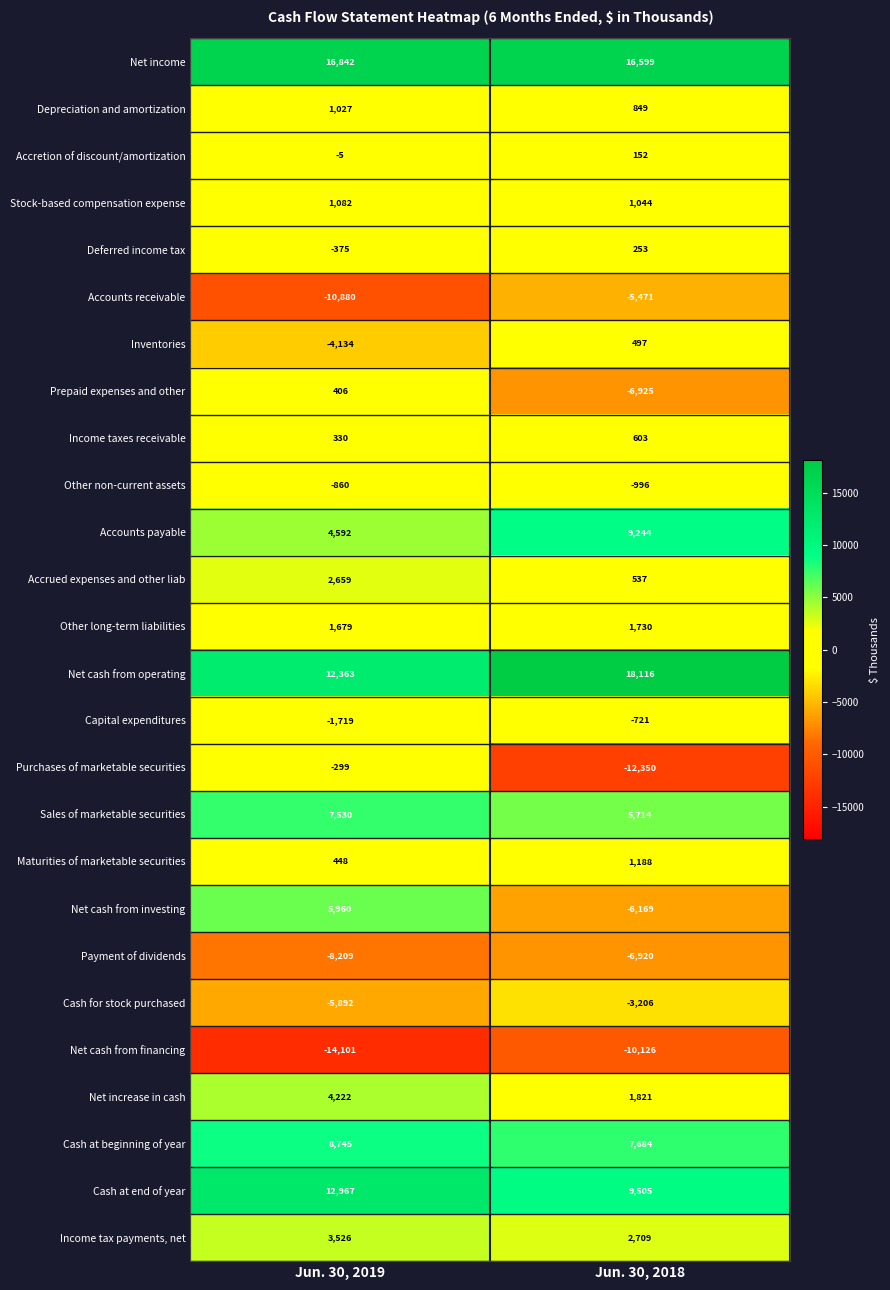

How many series are shown in this chart?

26